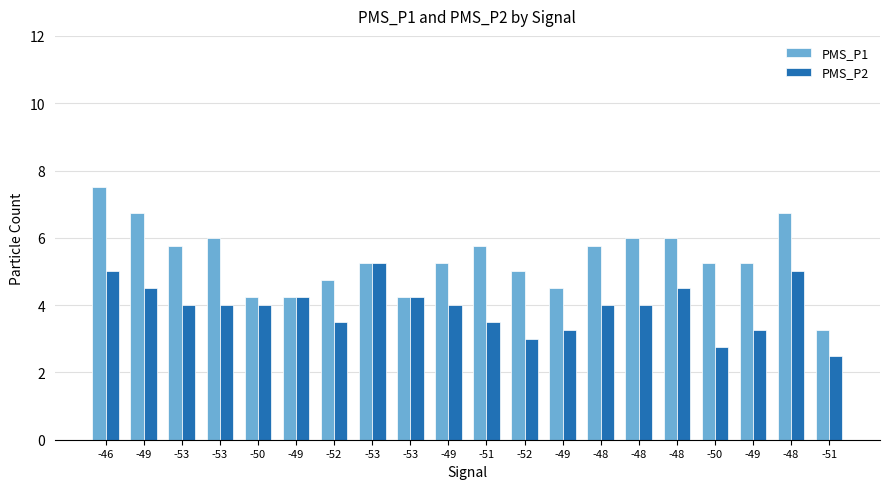

At -46, list the series in order from smallest to largest.

PMS_P2, PMS_P1